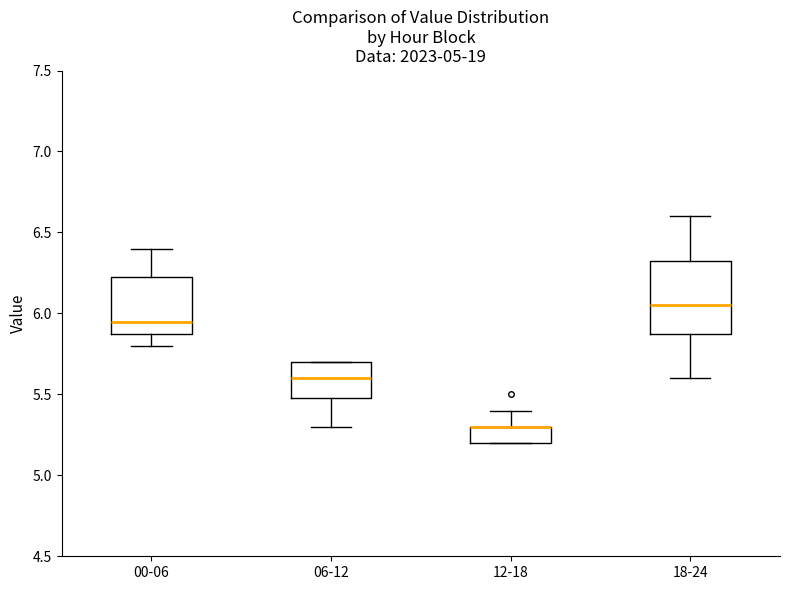

Which box is the tallest, from its lower edge to its upper edge?

18-24